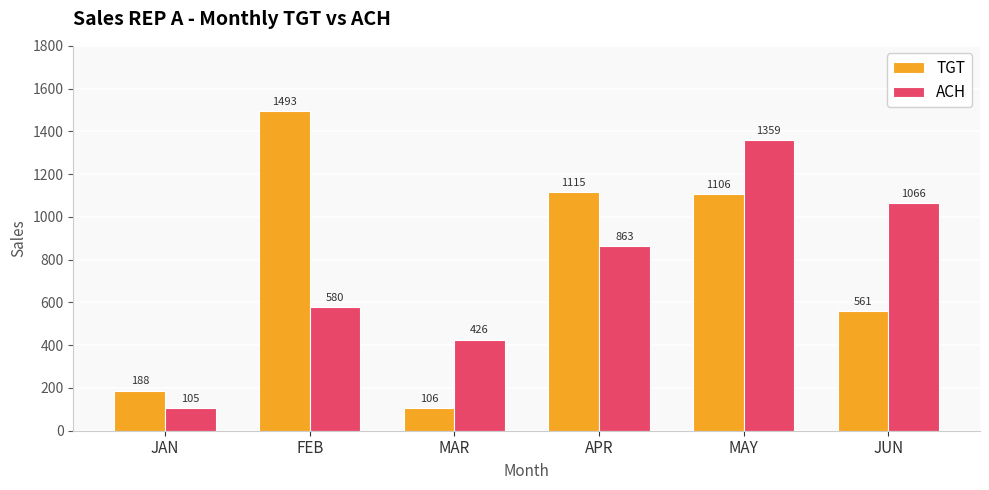

Is it true that TGT equals 80 at JAN?

False